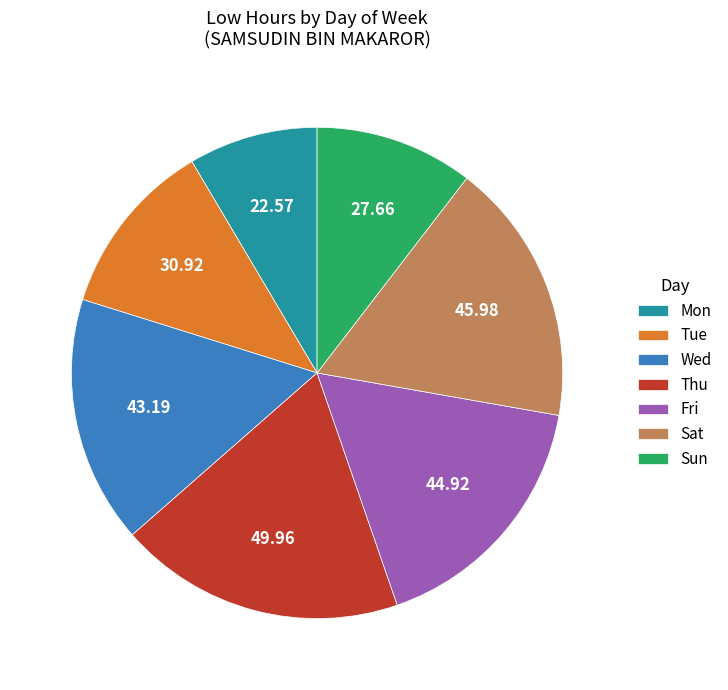

Combined, do Sun and Sat account for over 50%?

No